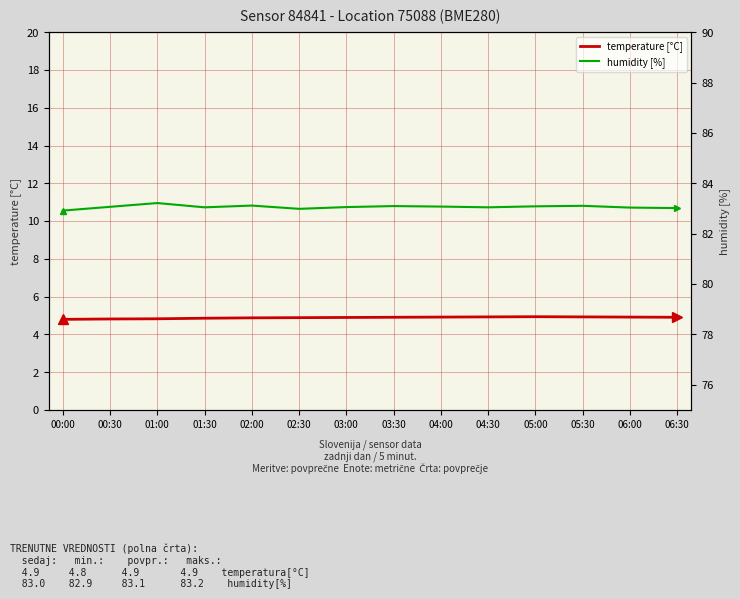

Reading left to right, extract all data points from this chart.

temperature [°C]: 4.8	4.8	4.8	4.9	4.9	4.9	4.9	4.9	4.9	4.9	4.9	4.9	4.9	4.9
humidity [%]: 82.9	83.1	83.2	83.0	83.1	83.0	83.1	83.1	83.1	83.0	83.1	83.1	83.0	83.0